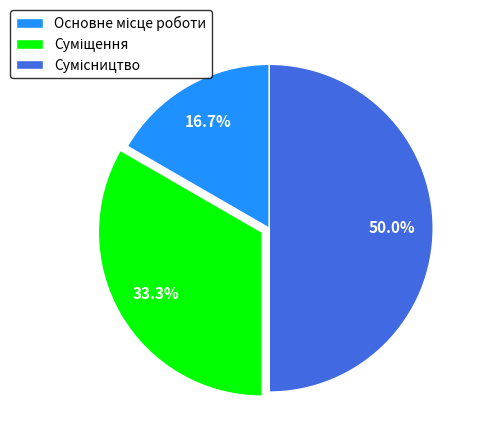

Is it true that Суміщення is 33% of the pie?

True